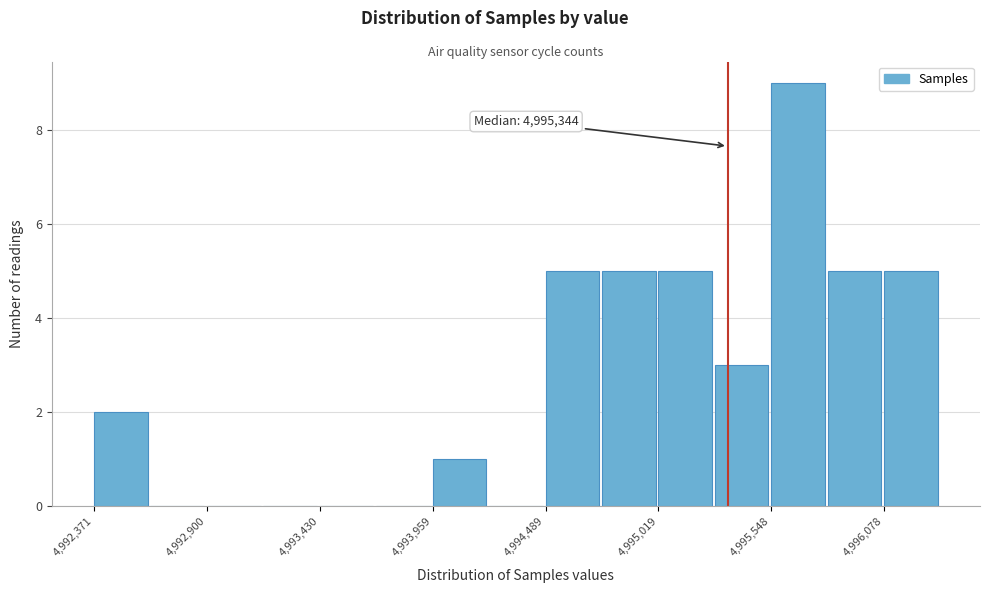

Around what value on the x-axis is the tallest bar? Give the approximate position of its centre, as read against the axis.

4995700